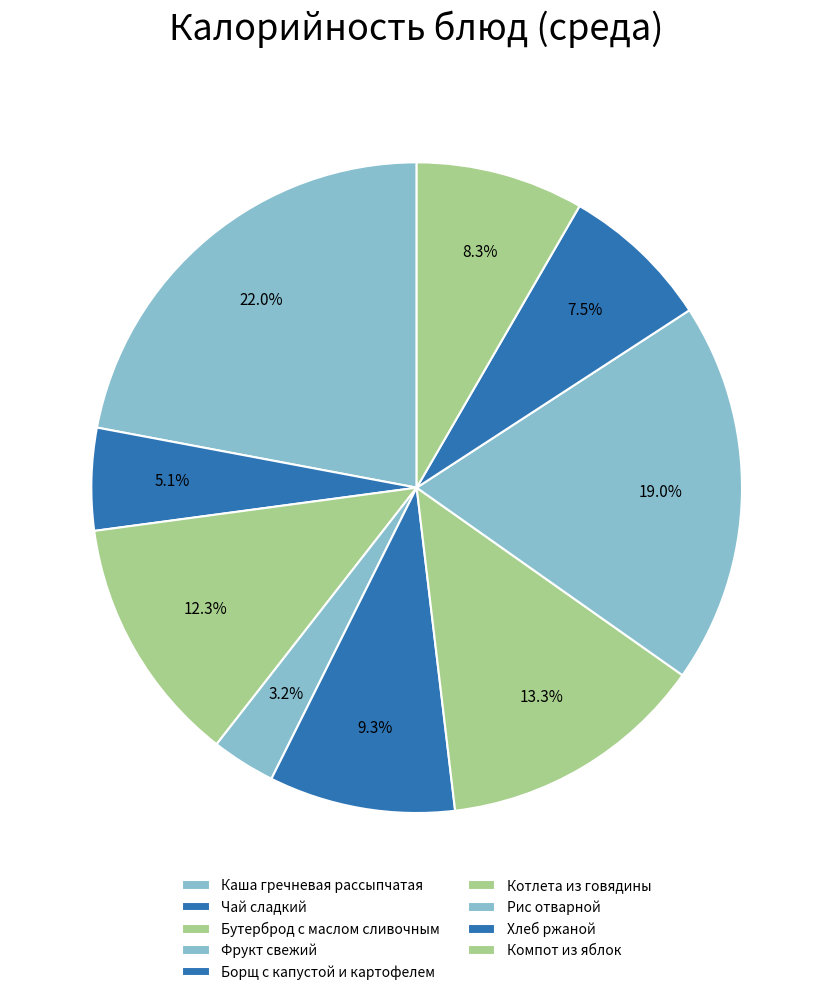

What percentage is the Бутерброд с маслом сливочным slice, to the nearest percent?

12%